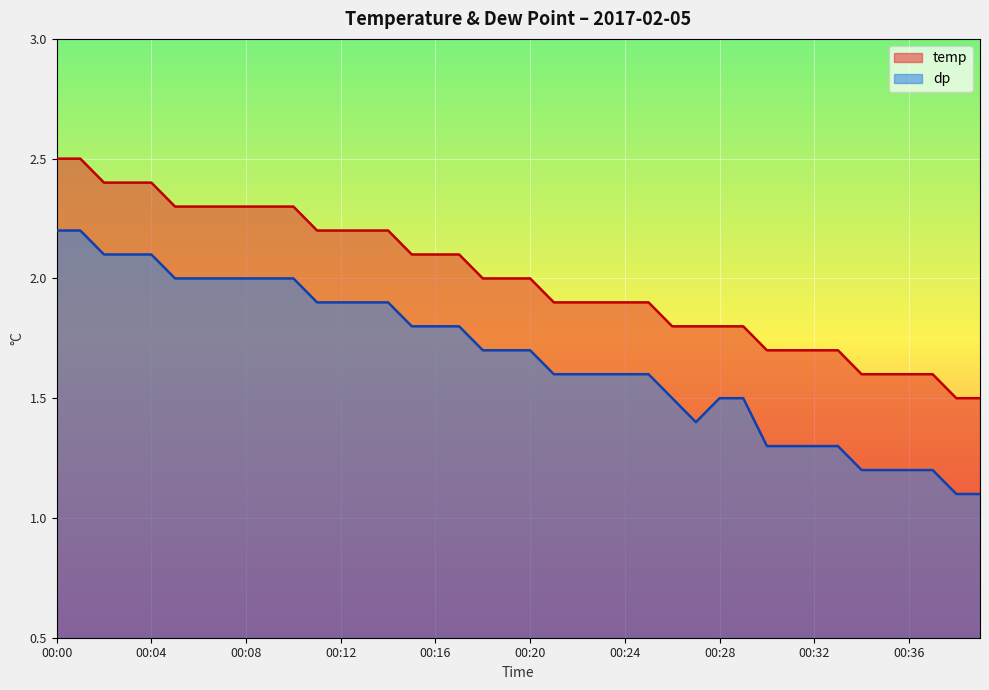

At how many categories does at least one series exceed 2?

18